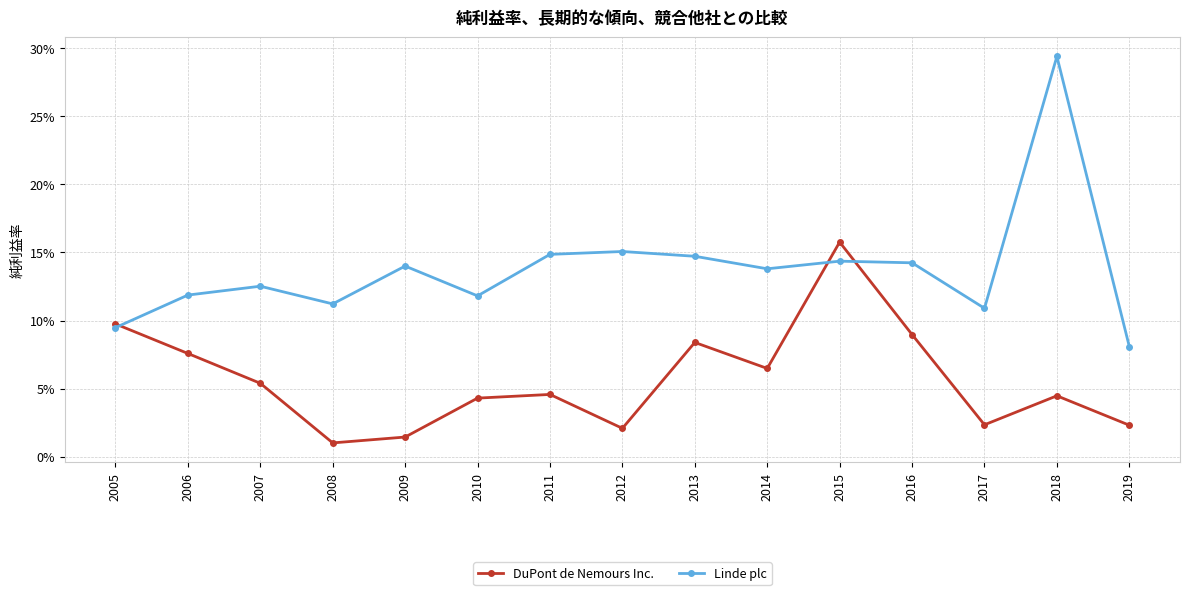

Does the chart have visible grid lines?

Yes